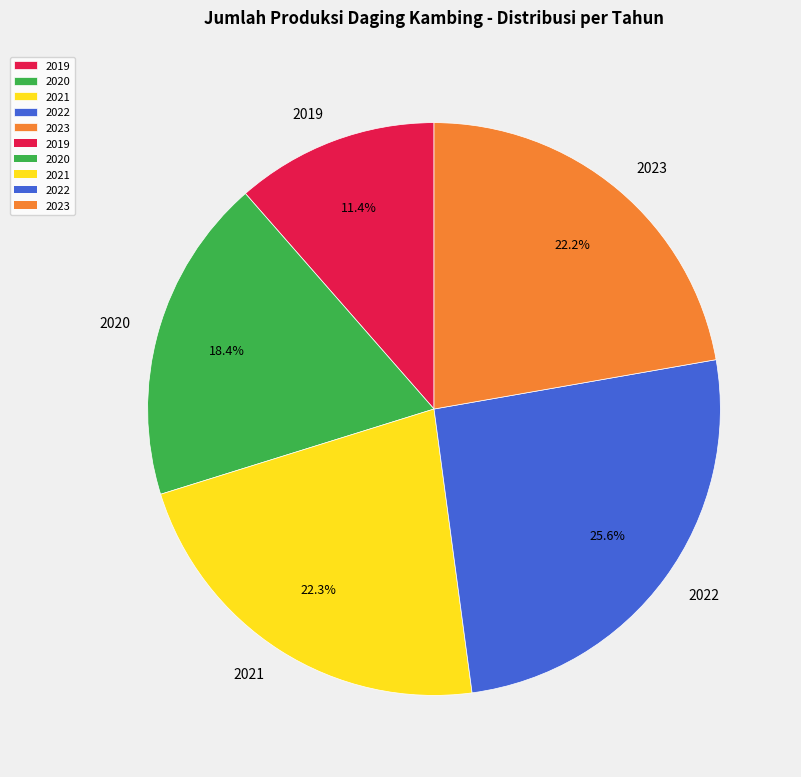

Which has a higher value, 2023 or 2020?

2023